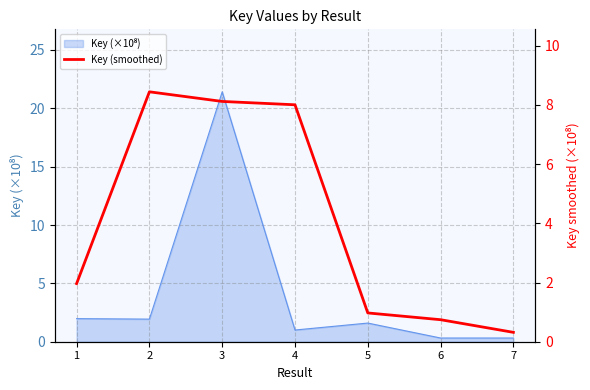

Reading right to left, what are all the values shown in this chart?

7=0.3	6=0.7	5=1.0	4=8.0	3=8.1	2=8.4	1=2.0